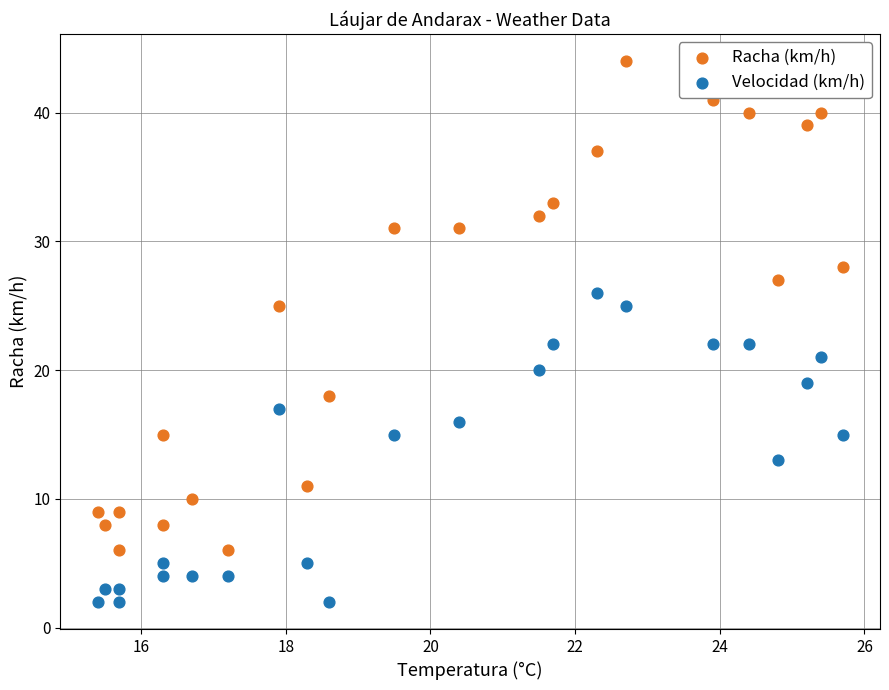

Which series has the widest spread of Y values?

Racha (km/h)